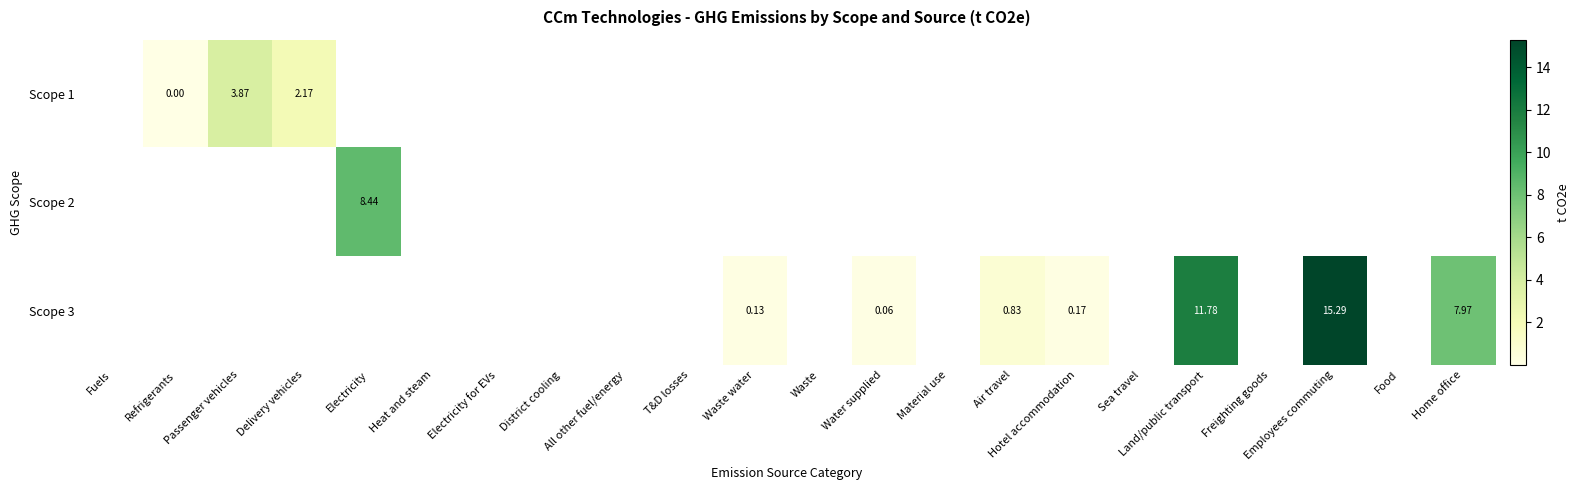

Is the value of Scope 2 at Electricity greater than the value of Scope 1 at Passenger vehicles?

Yes